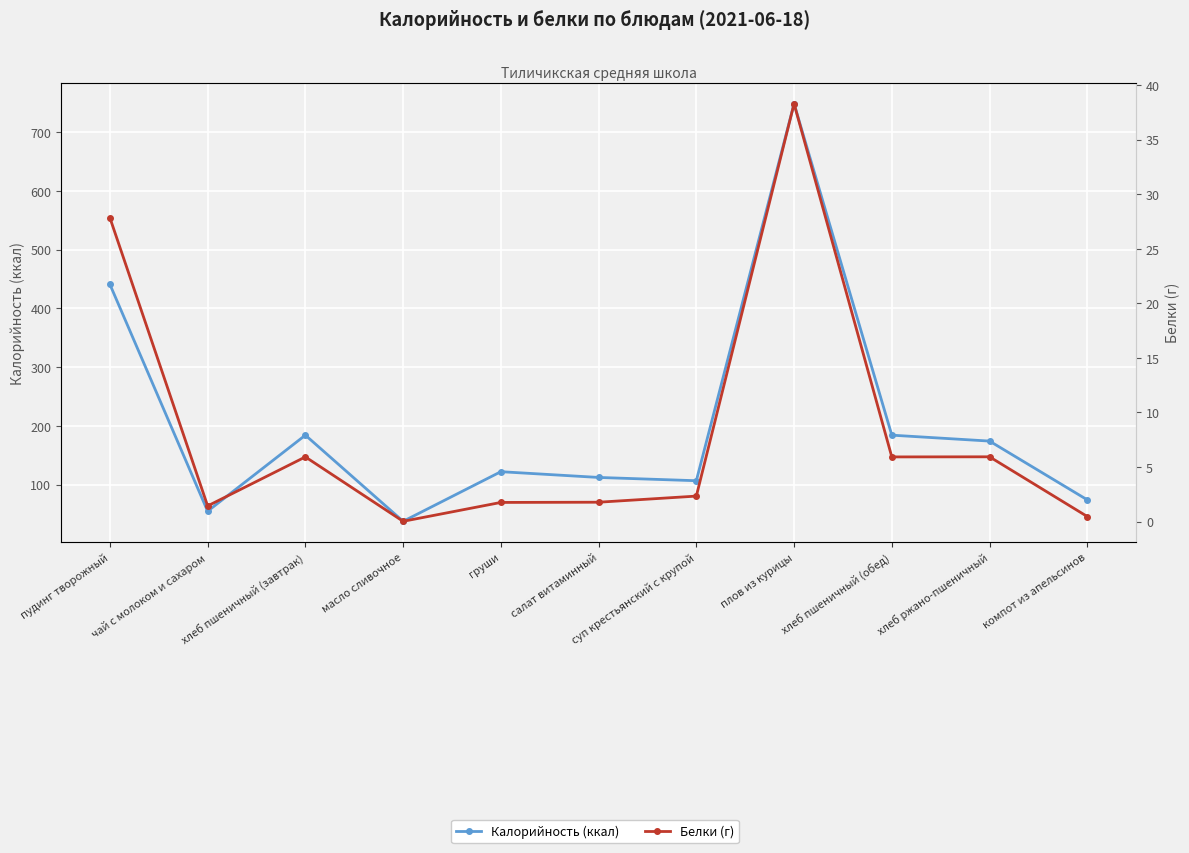

Is this an area chart (filled region under the line)?

No